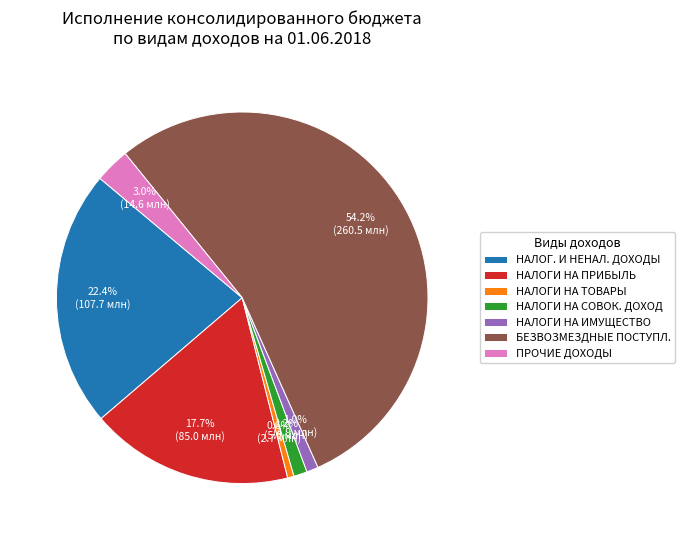

Is the sum of ПРОЧИЕ ДОХОДЫ and НАЛОГ. И НЕНАЛ. ДОХОДЫ greater than half?

No